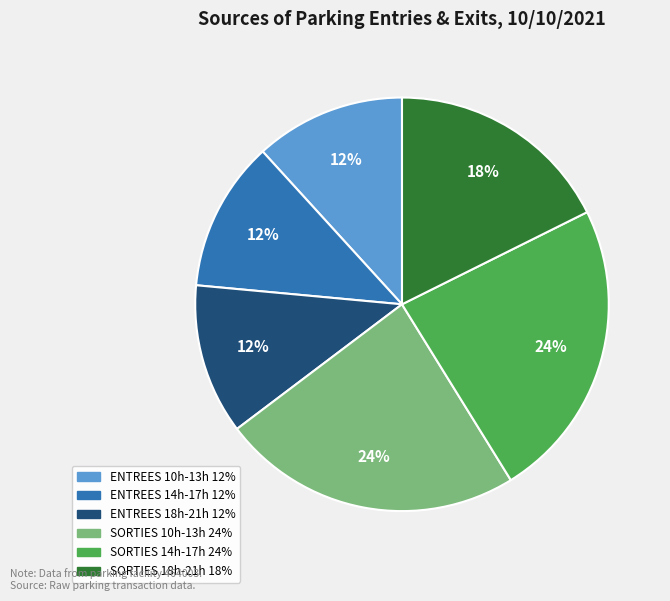

Does any single category account for the majority?

No